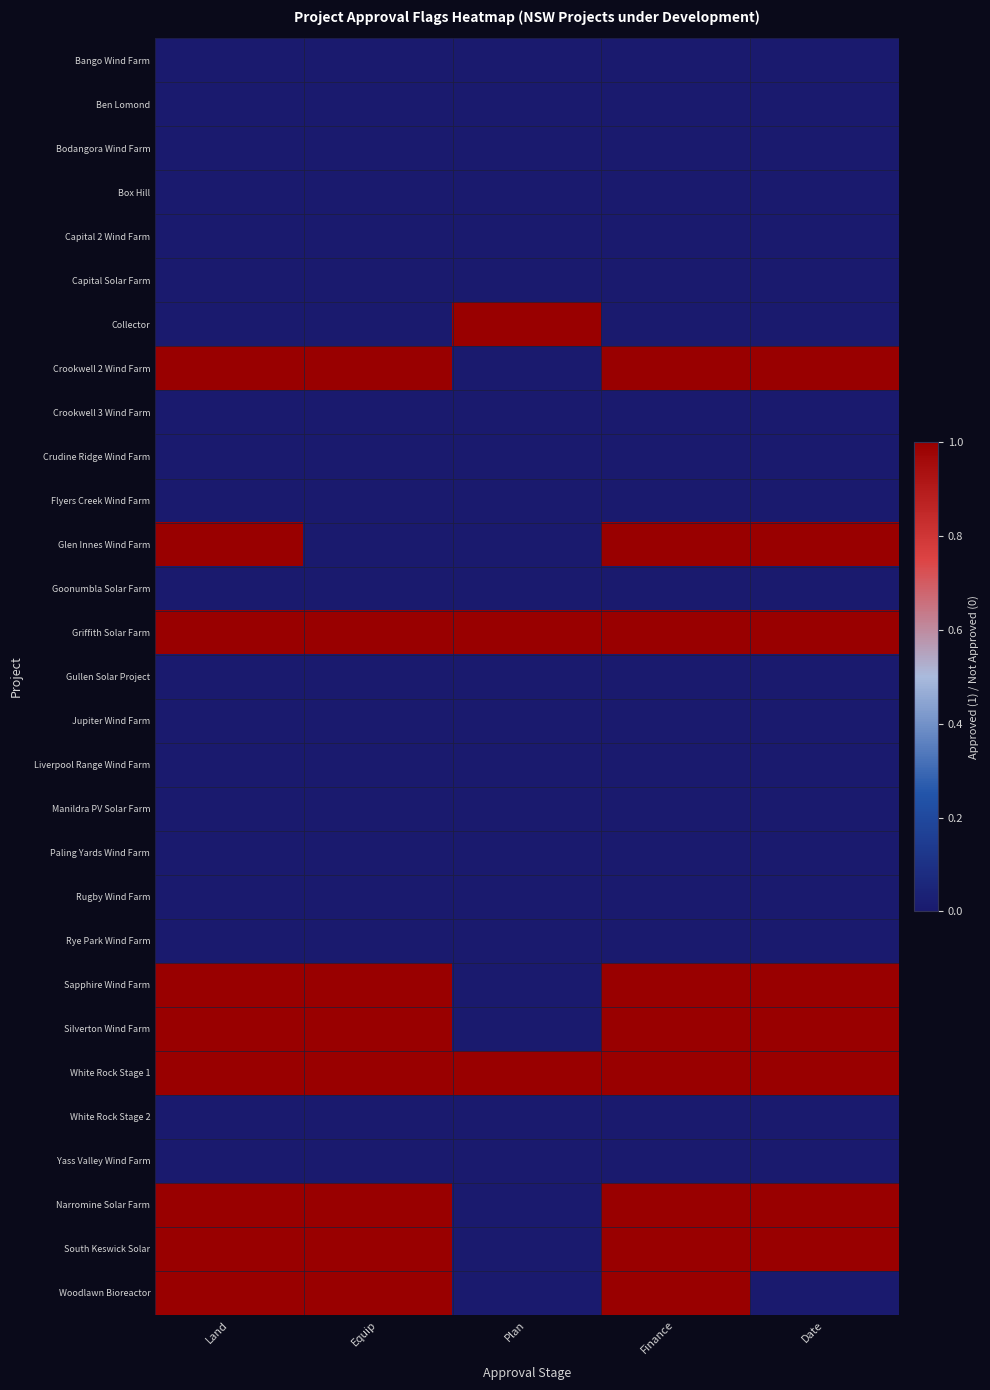

Which category has the lowest value across all series?

Land